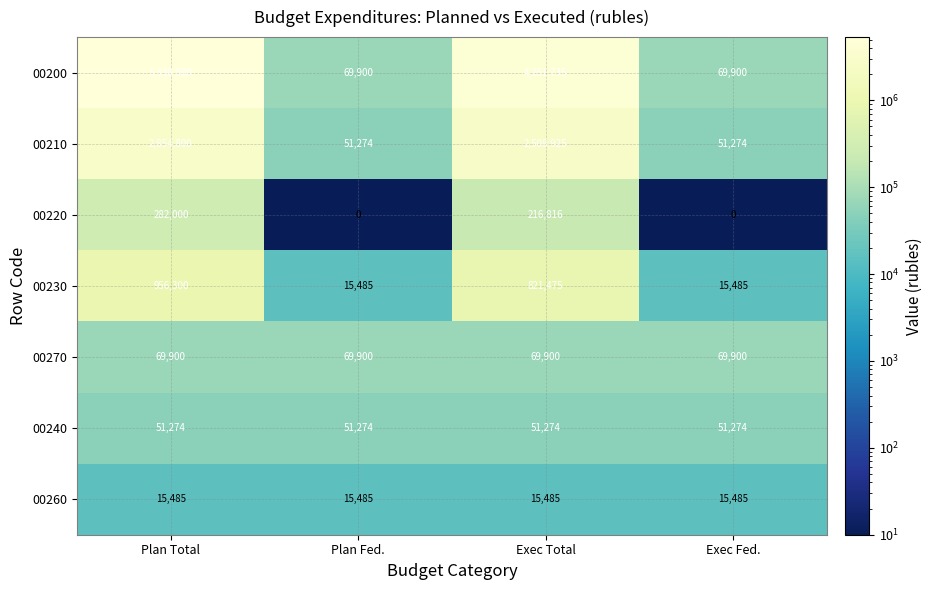

What is the difference between the highest and lowest values at Plan Total?

5315015